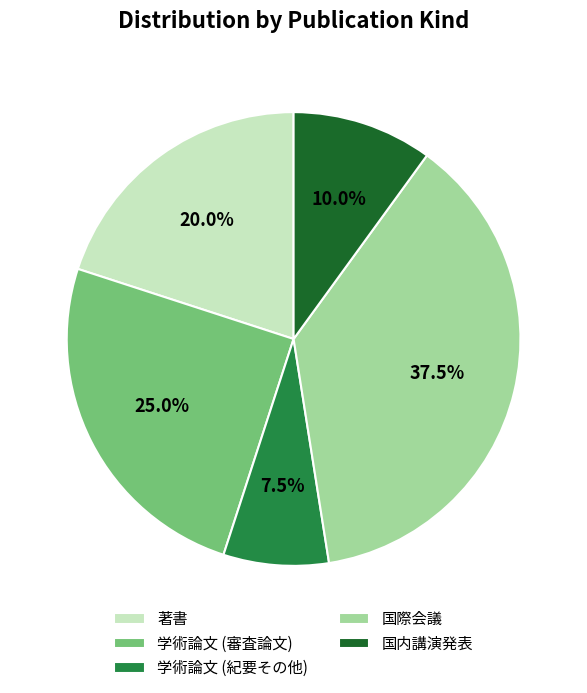

True or false: 国内講演発表 accounts for 10% of the total.

True